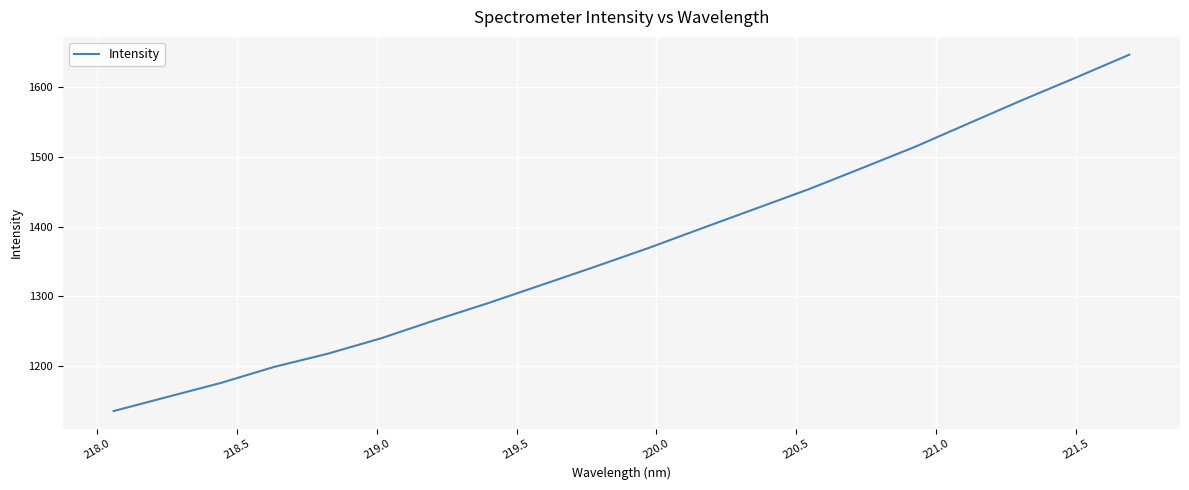

What is the greatest value displayed?

1646.3